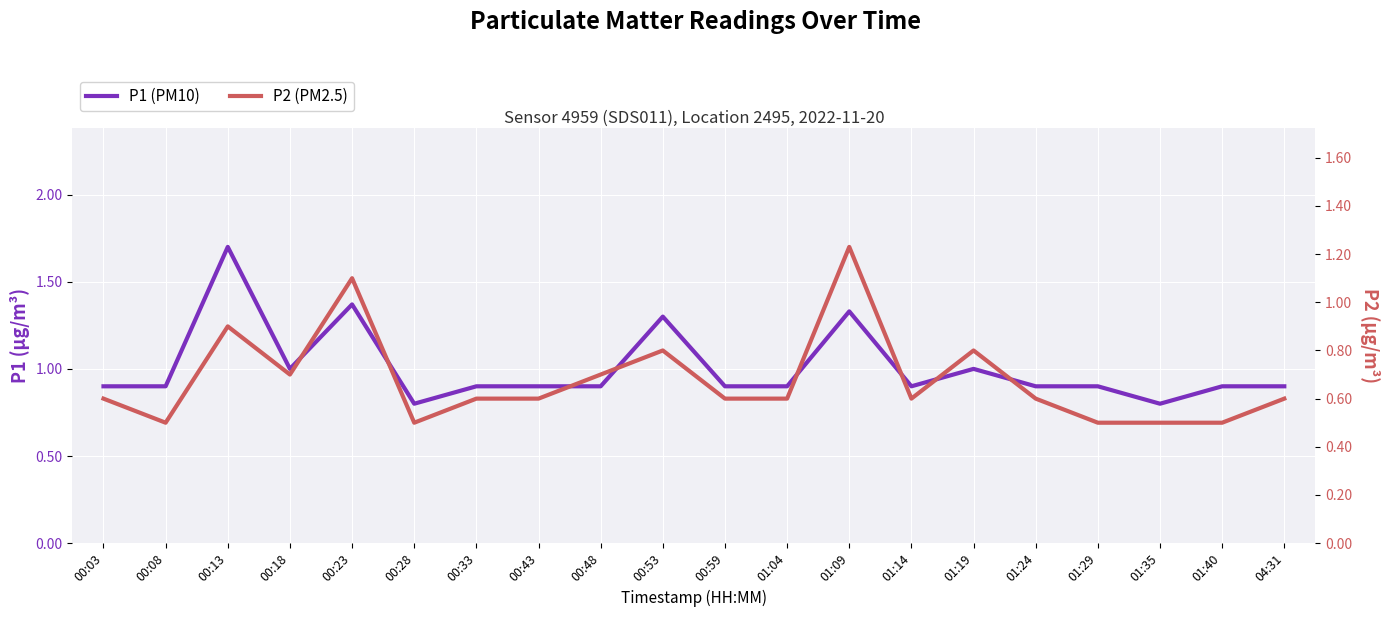

What are all the series names shown in the legend?

P1 (PM10), P2 (PM2.5)